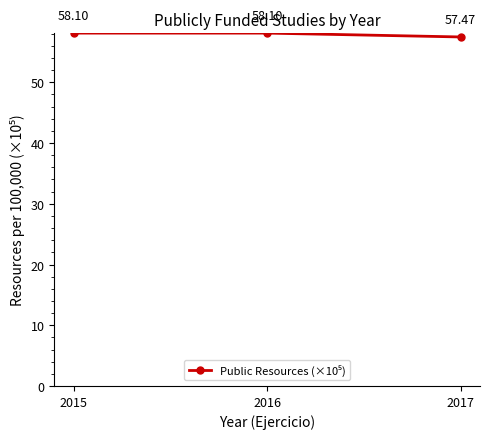

What is the greatest value displayed?

58.1